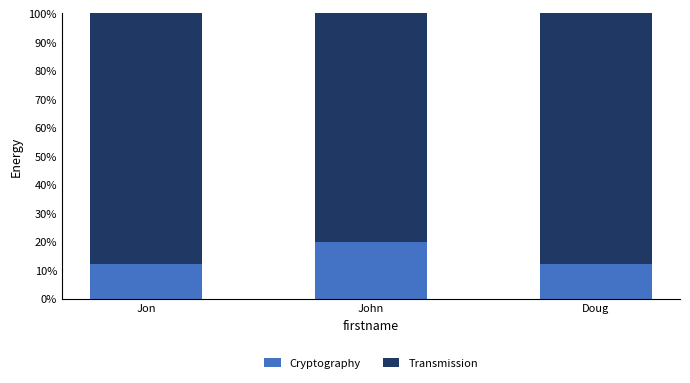

Are the bars horizontal?

No